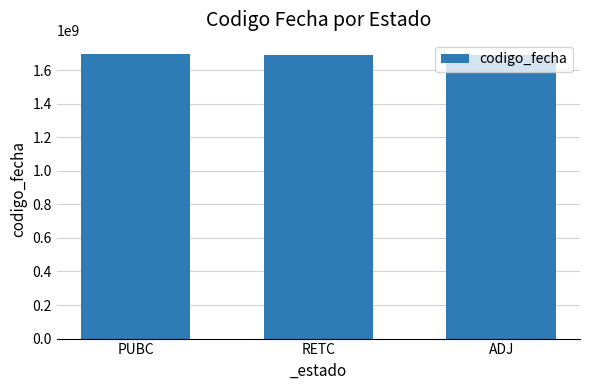

How many bars are there in total?

3